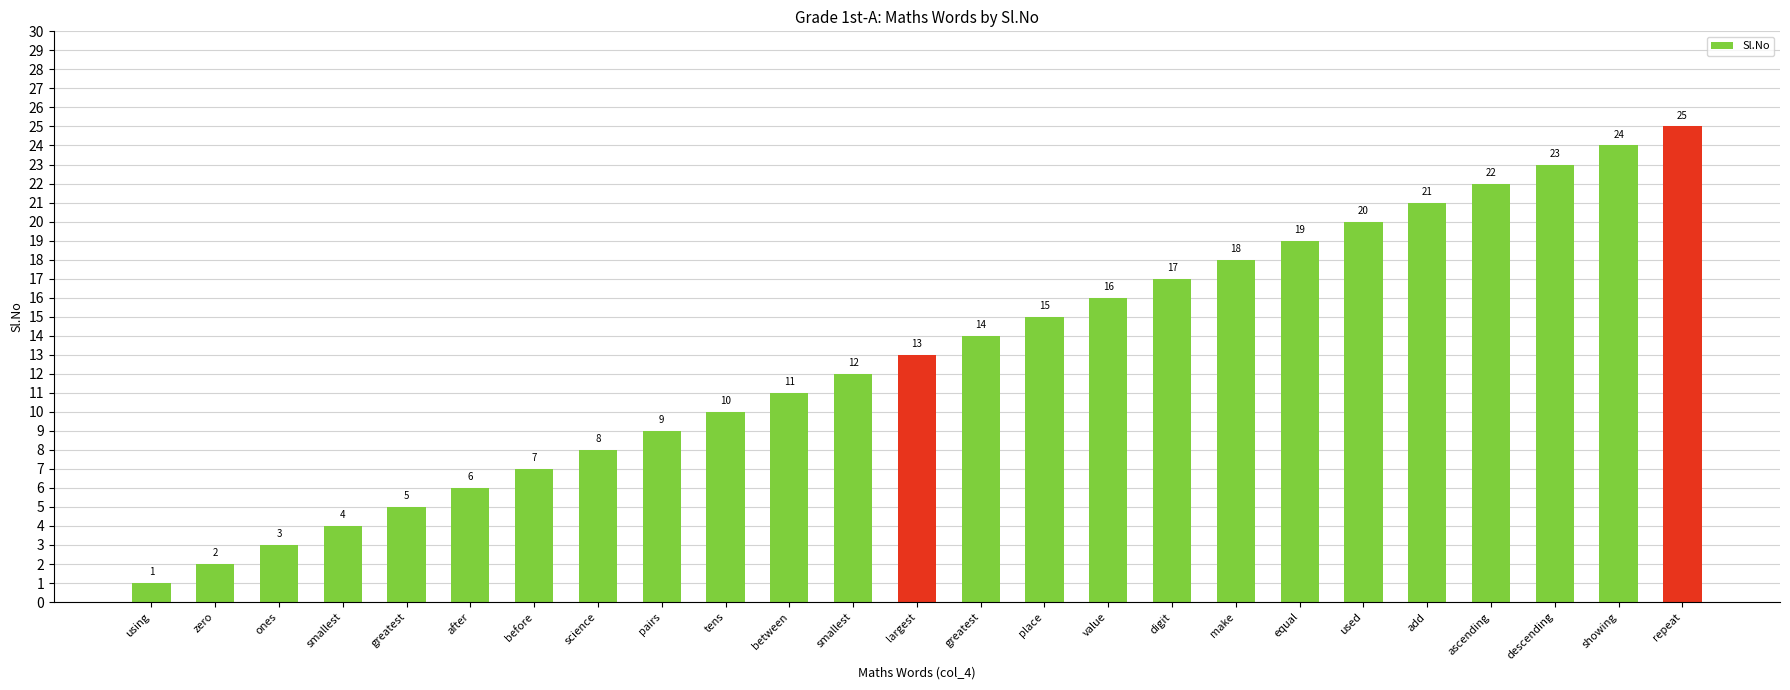

List the labels in order of value, smallest first.

using, zero, ones, smallest, greatest, after, before, science, pairs, tens, between, smallest, largest, greatest, place, value, digit, make, equal, used, add, ascending, descending, showing, repeat